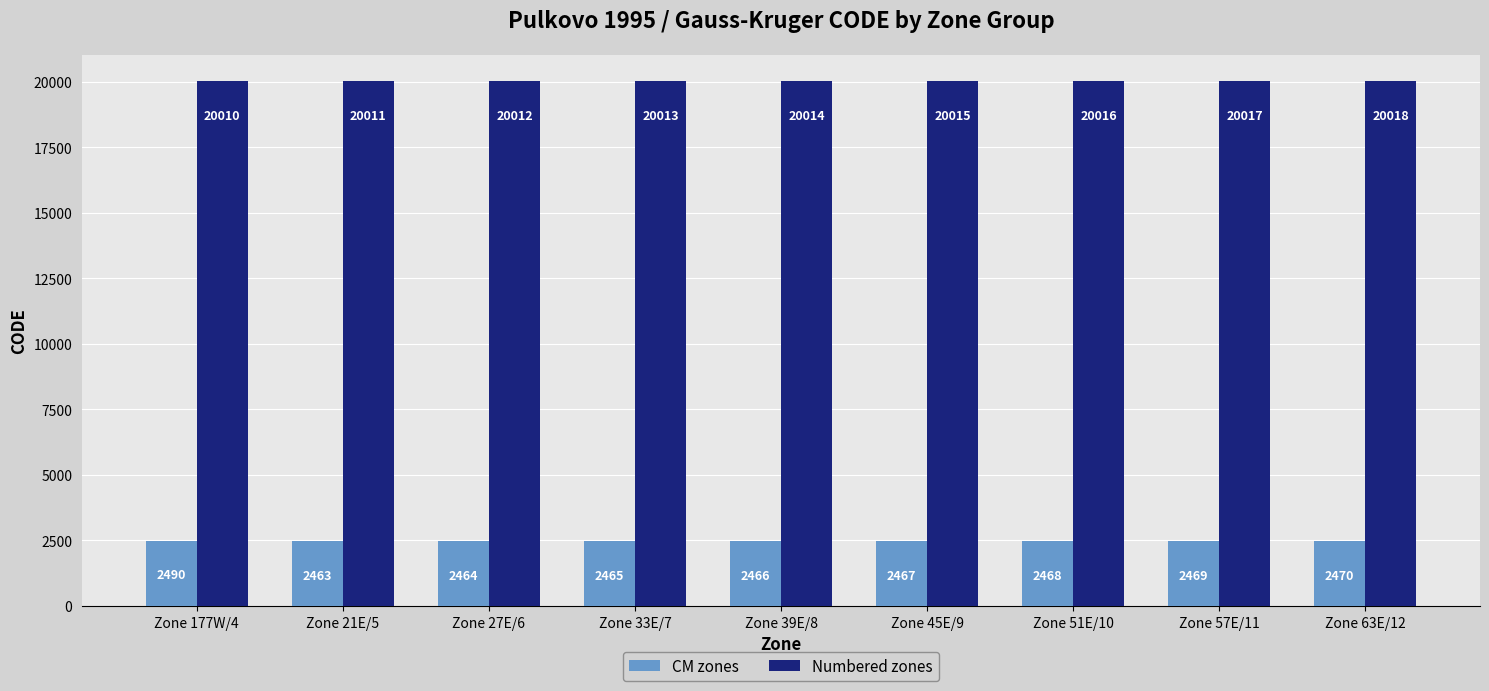

What is the spread (max minus min) of values at Zone 33E/7?

17548